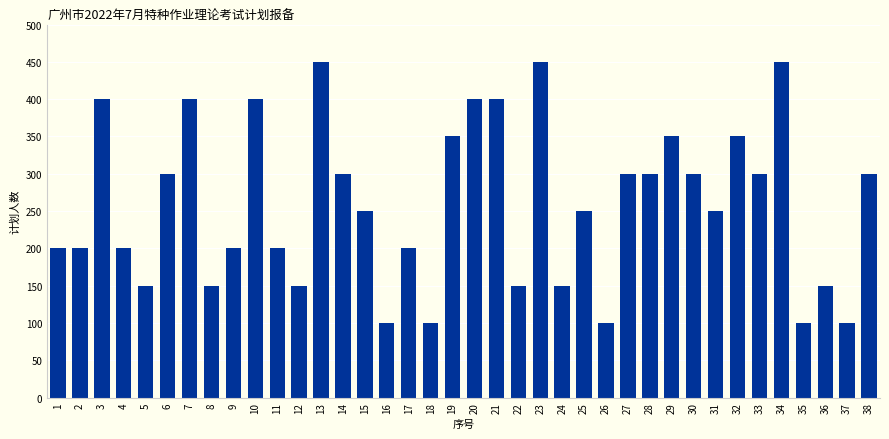

Reading left to right, what are all the values shown in this chart?

1=200	2=200	3=400	4=200	5=150	6=300	7=400	8=150	9=200	10=400	11=200	12=150	13=450	14=300	15=250	16=100	17=200	18=100	19=350	20=400	21=400	22=150	23=450	24=150	25=250	26=100	27=300	28=300	29=350	30=300	31=250	32=350	33=300	34=450	35=100	36=150	37=100	38=300